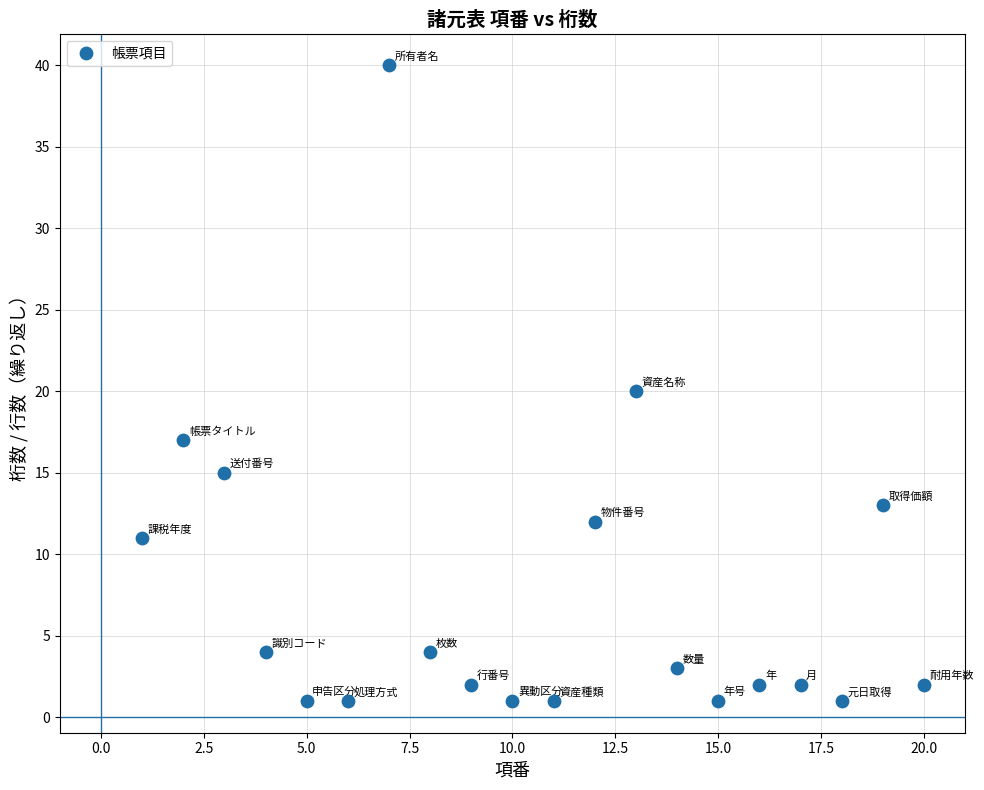

What is the range of X values (max minus min)?

19